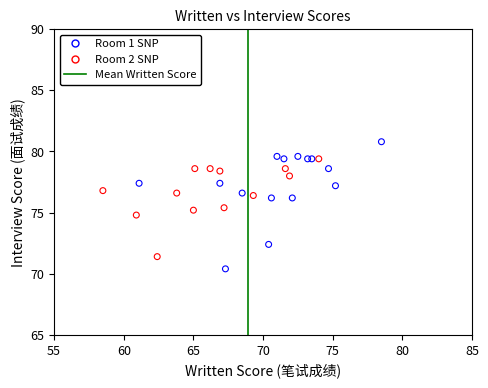

Which series contains the highest Y value?

Room 1 SNP